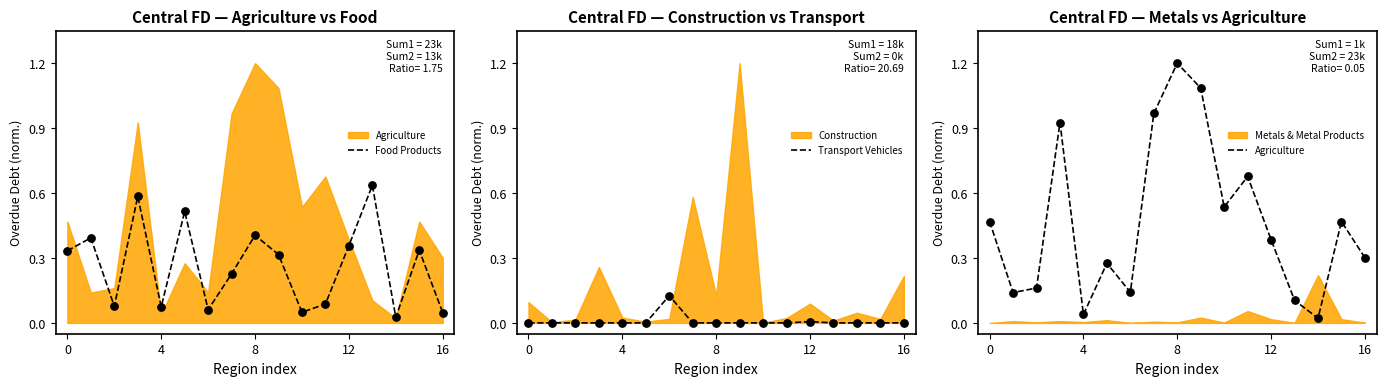

Which series has the largest total across all categories?

Agriculture